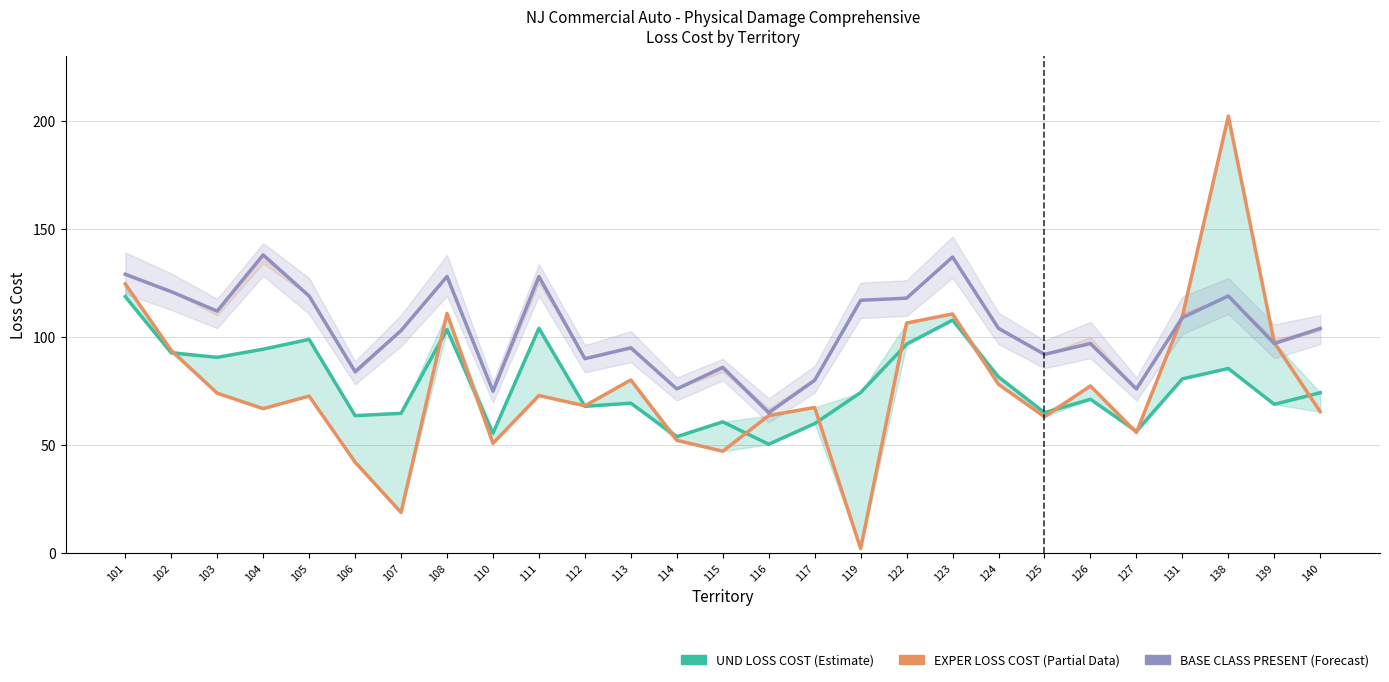

The BASE CLASS PRESENT (Forecast) series shows 212.7 at 111. True or false?

False